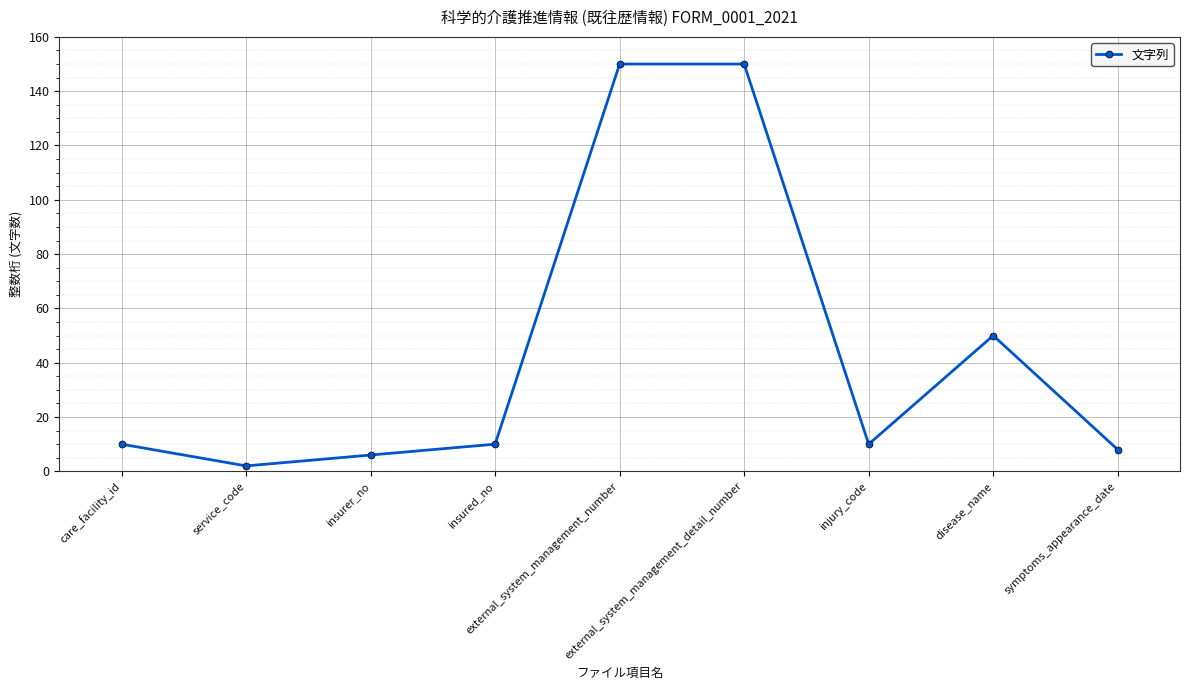

How many points are lower than both their immediate neighbors (excluding endpoints)?

2